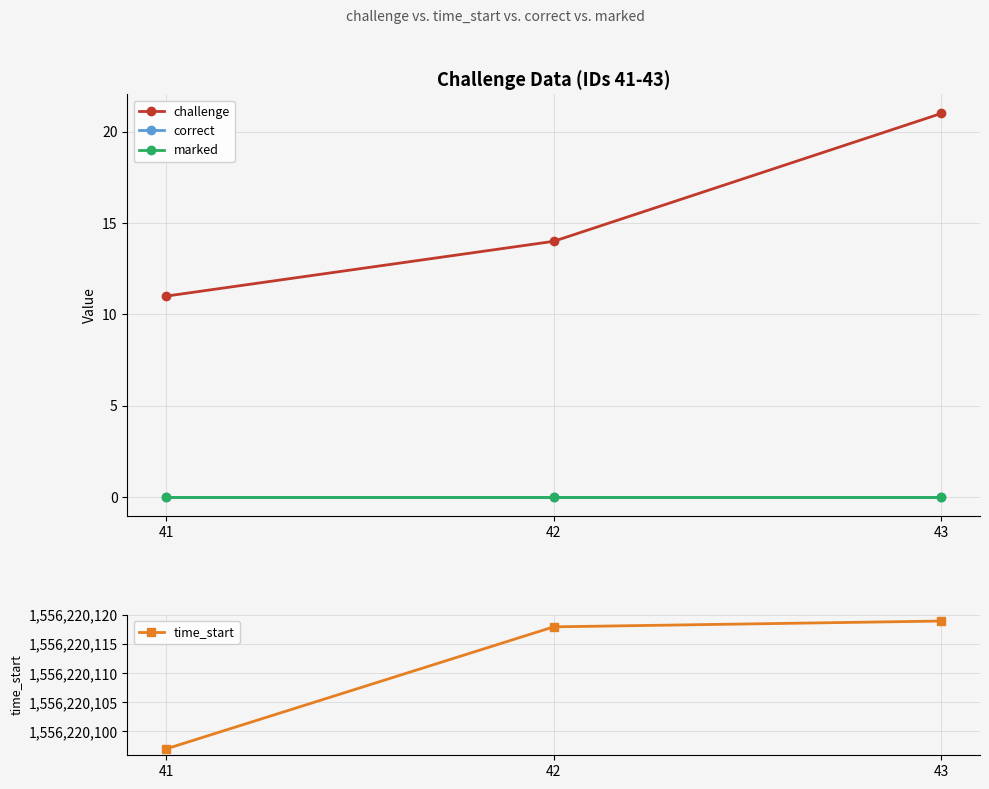

What is the value of the challenge point at the 2nd from the left?

14